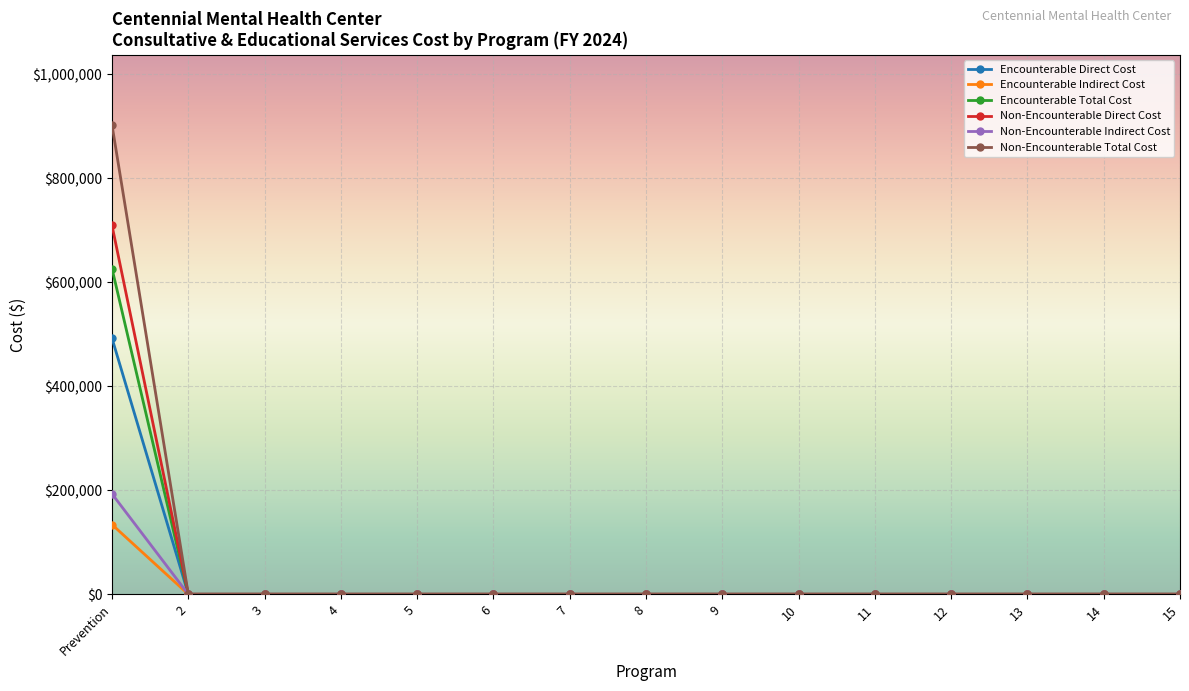

Which series has the largest range (max minus min)?

Non-Encounterable Total Cost